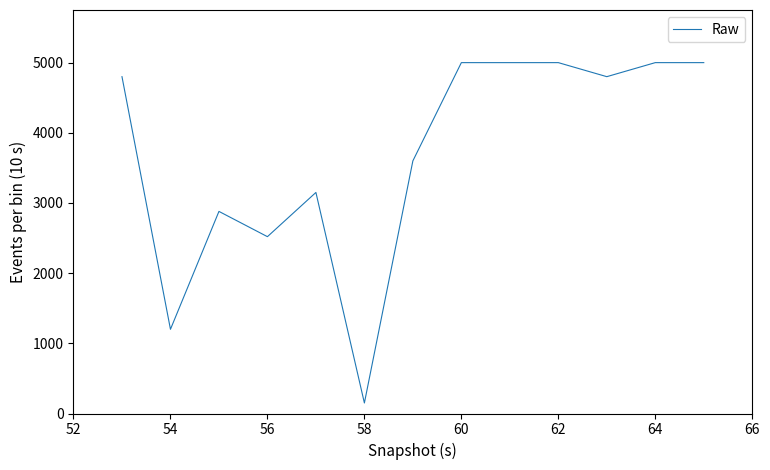

What is the minimum value shown in the chart?

150